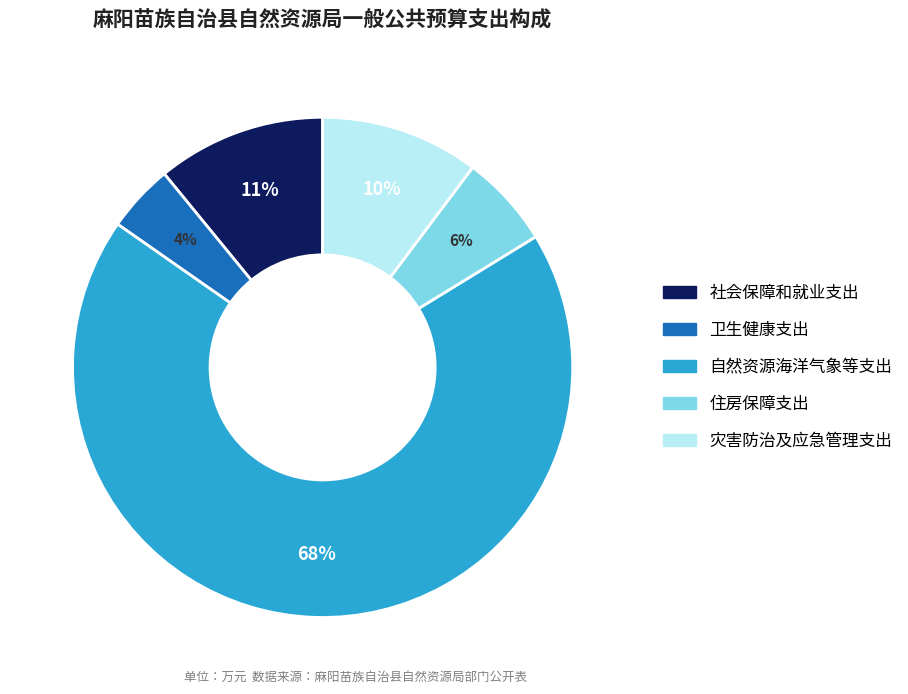

Is 自然资源海洋气象等支出 the majority of the pie?

Yes